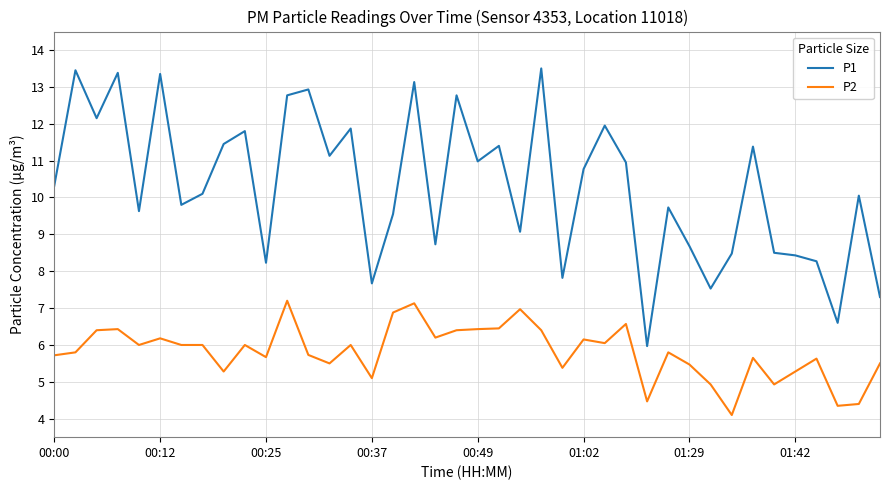

List the series in order of their overall mean, lowest first.

P2, P1